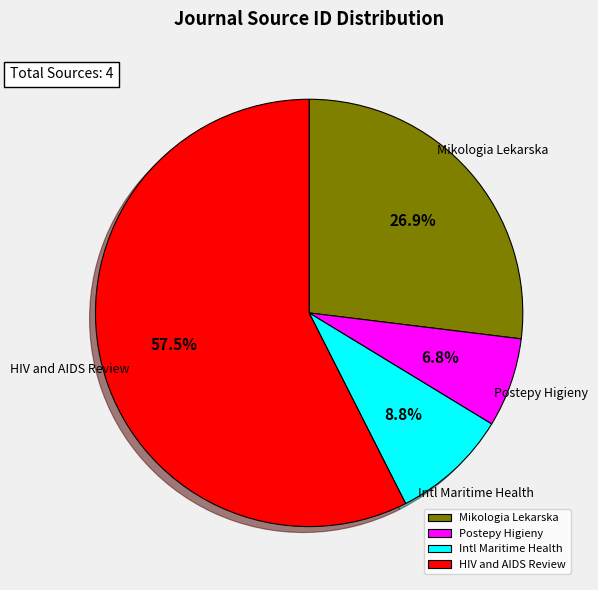

Is HIV and AIDS Review the majority of the pie?

Yes